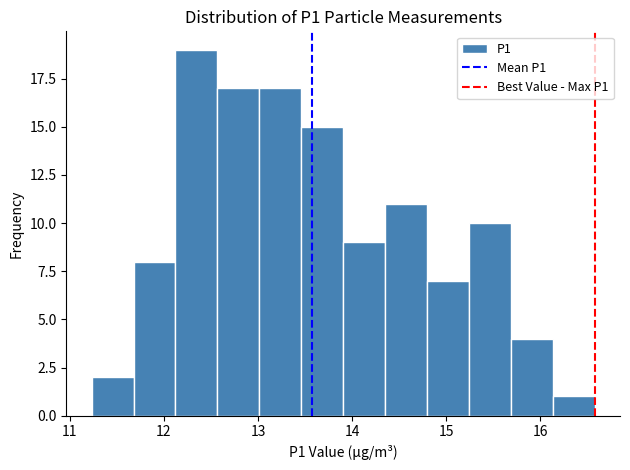

Reading left to right, list every bar in this chart as the range it spans on the x-axis followed by its height. Neither the bar edges nor the heights are printed on the chart, so give them approximately, as read against the axes.

11.2 to 11.7: 2
11.7 to 12.1: 8
12.1 to 12.6: 19
12.6 to 13.0: 17
13.0 to 13.5: 17
13.5 to 13.9: 15
13.9 to 14.4: 9
14.4 to 14.8: 11
14.8 to 15.2: 7
15.2 to 15.7: 10
15.7 to 16.1: 4
16.1 to 16.6: 1